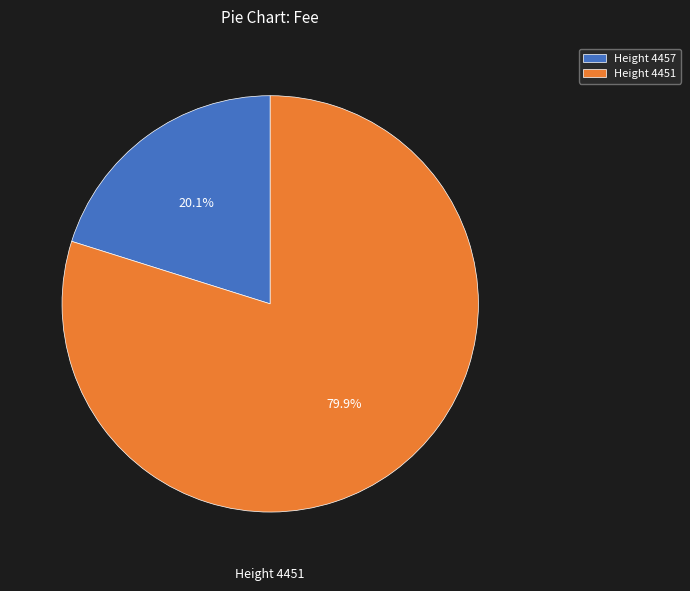

Which has a higher value, Height 4451 or Height 4457?

Height 4451